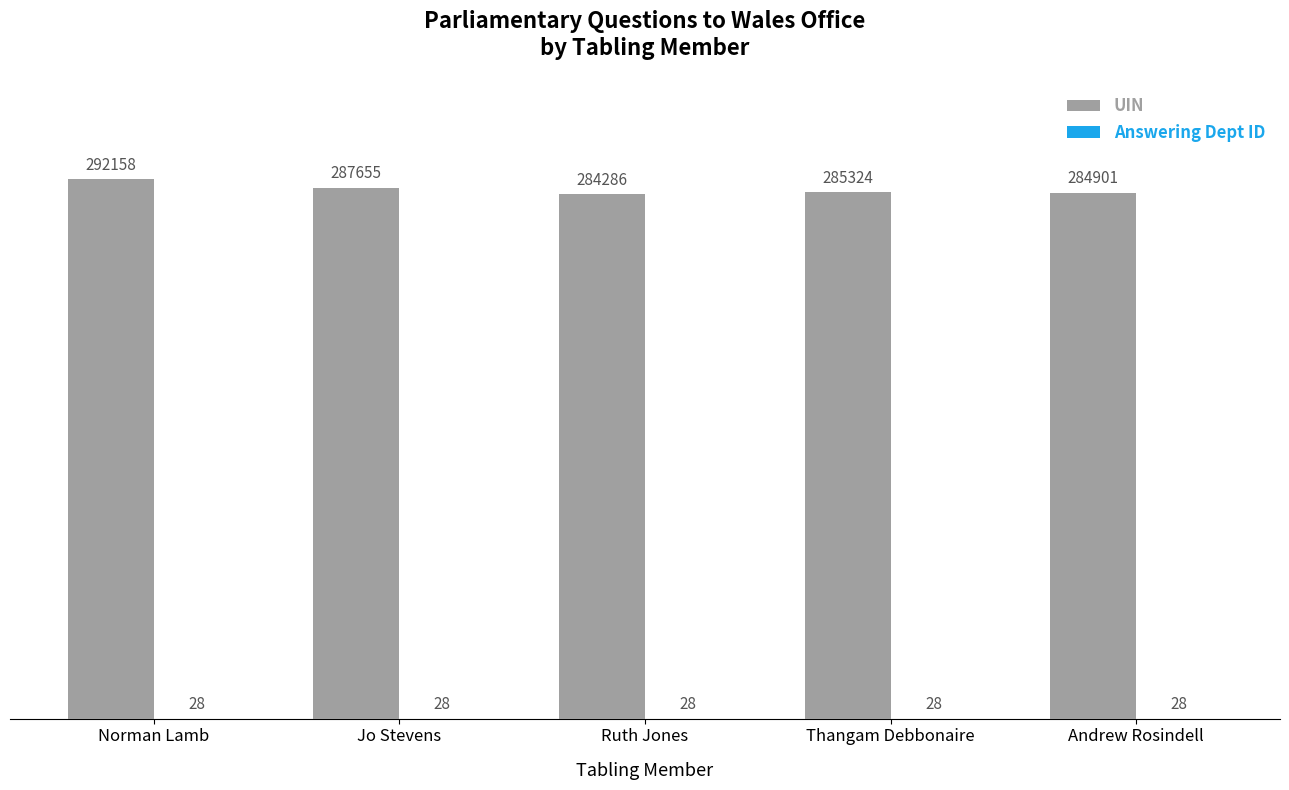

What is the maximum value for UIN?

292158